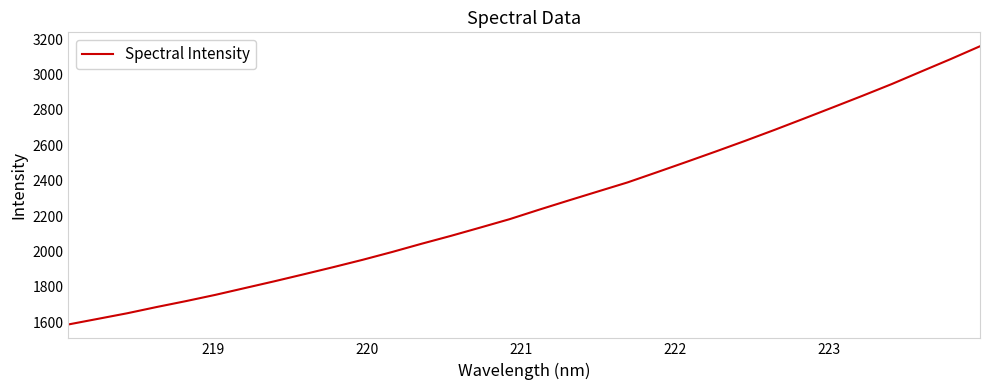

How many categories are shown in the chart?

32